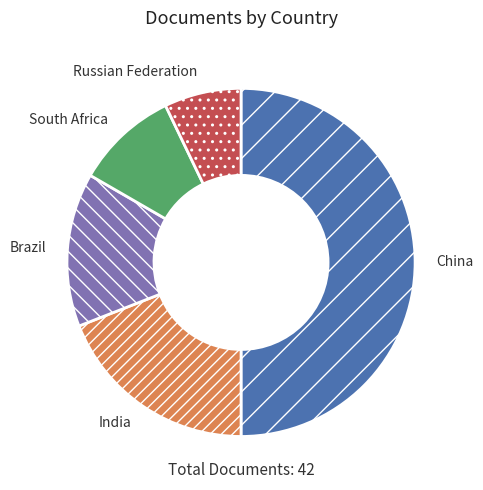

How many slices are in this pie chart?

5